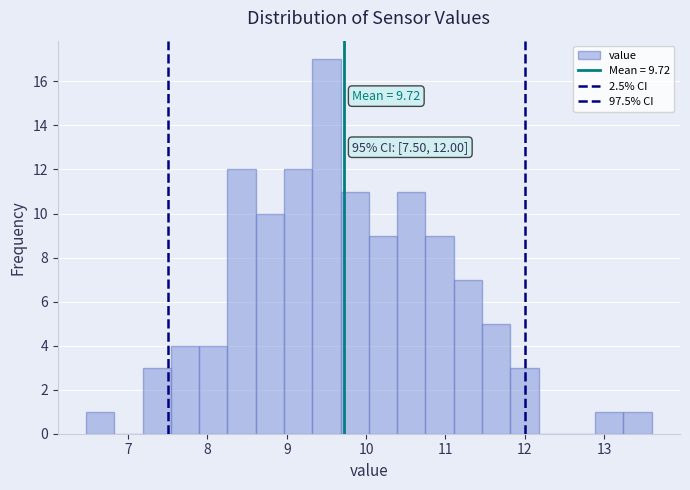

Around what value on the x-axis is the tallest bar? Give the approximate position of its centre, as read against the axis.

9.5